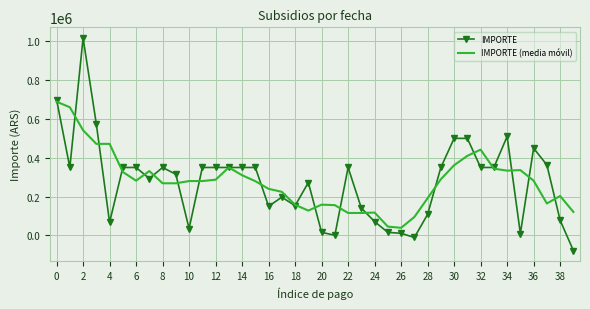

Which series has the widest spread of values?

IMPORTE